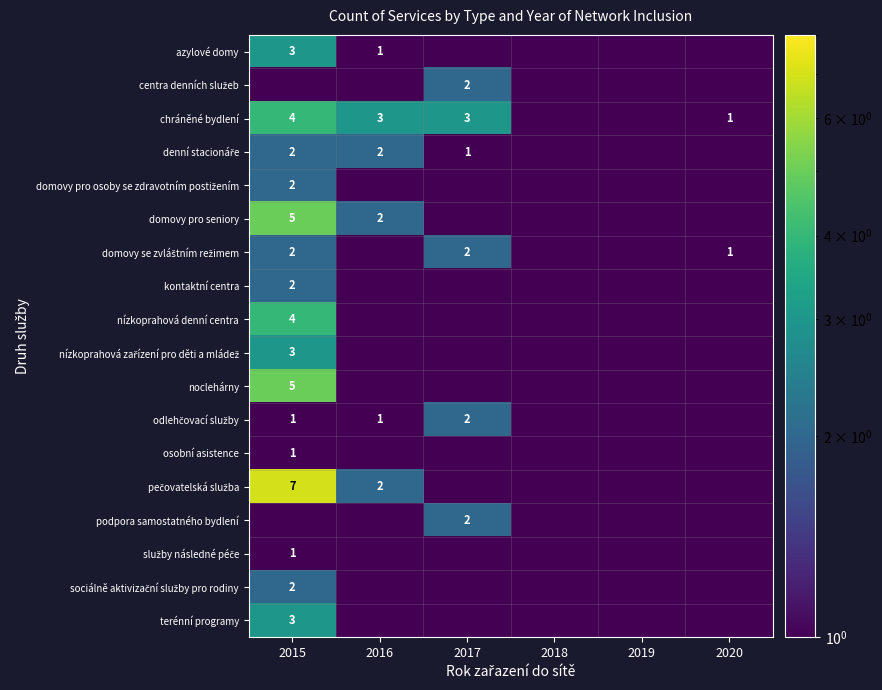

Between 2016 and 2019, which series saw the biggest shift?

chráněné bydlení